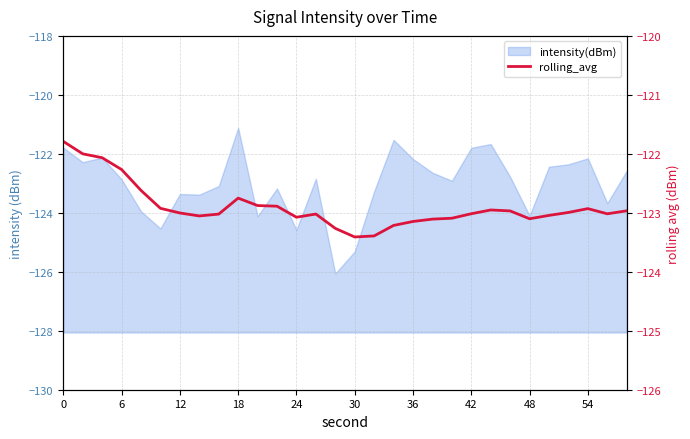

What is the maximum value shown in the chart?

-121.8